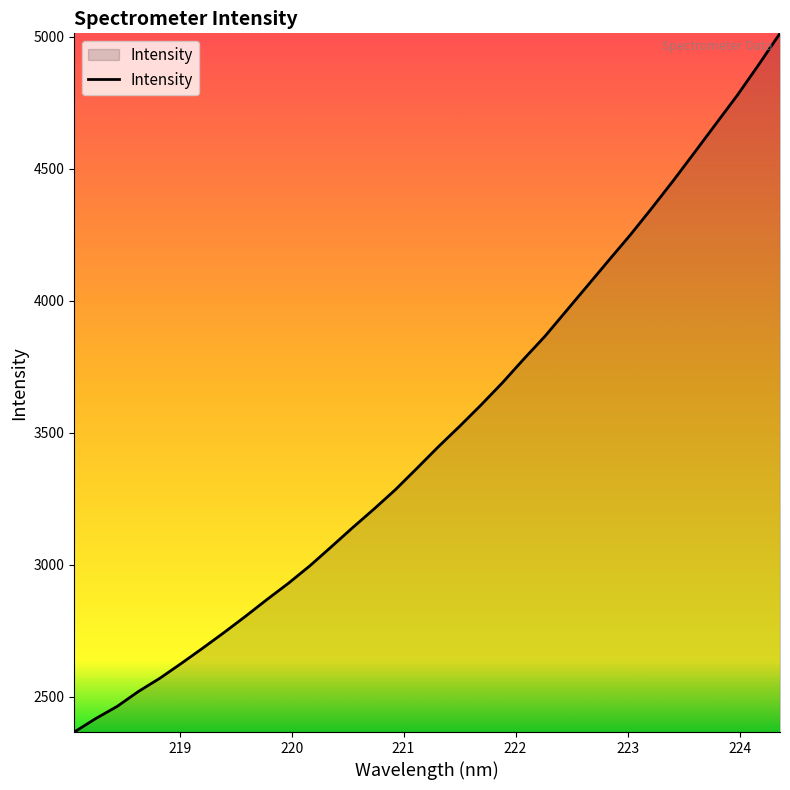

What is the greatest value displayed?

5012.9